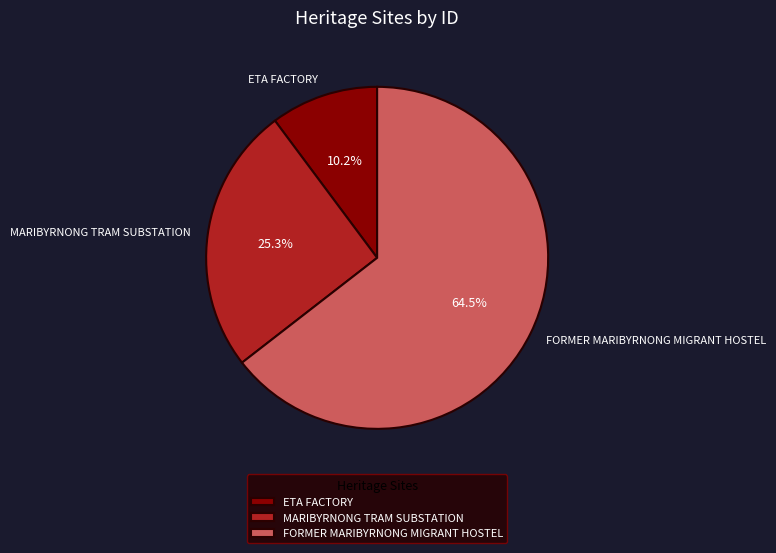

Is MARIBYRNONG TRAM SUBSTATION the majority of the pie?

No